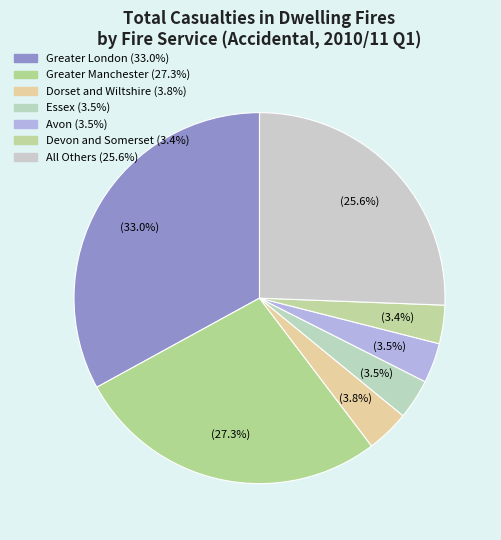

How many segments does this pie chart have?

7